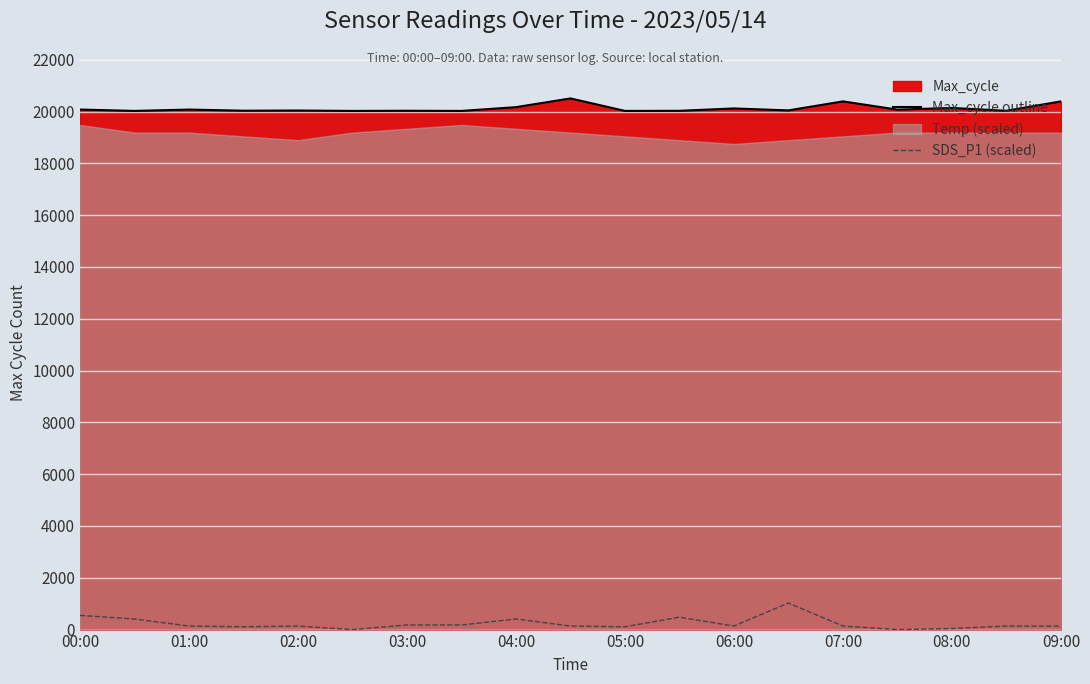

What is the lowest value of the Max_cycle outline series?

20024.0